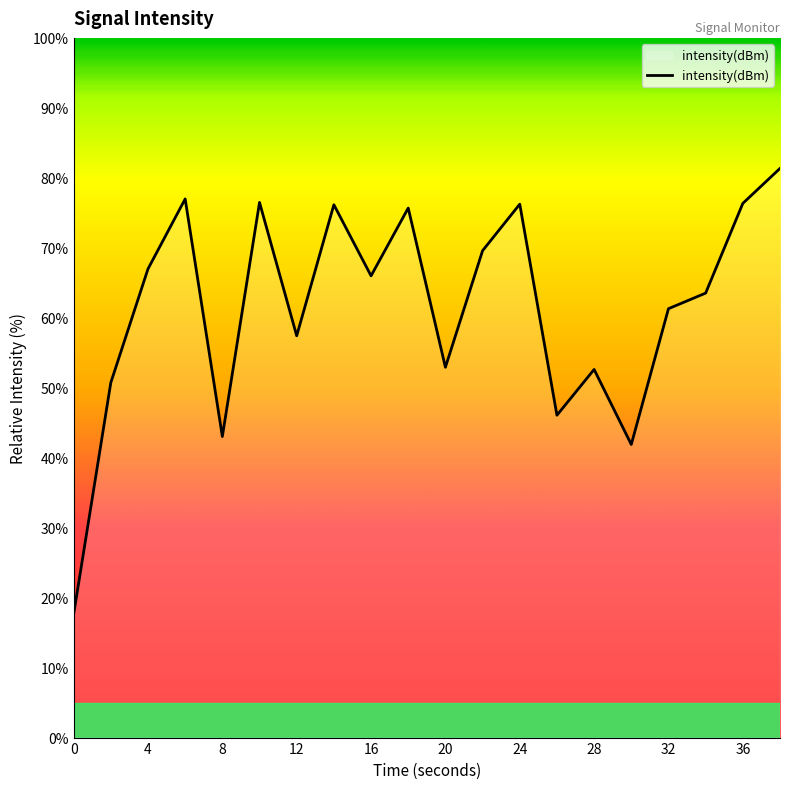

What is the difference between the maximum and minimum values?

63.7